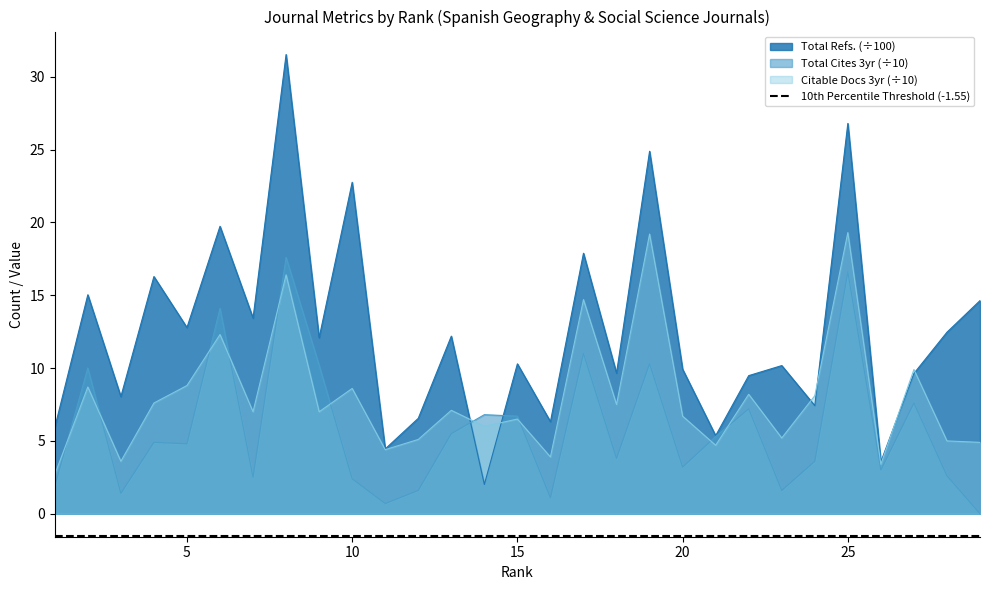

At 1, list the series in order from largest to smallest.

Total Refs., Citable Docs. (3years), Total Cites (3years)